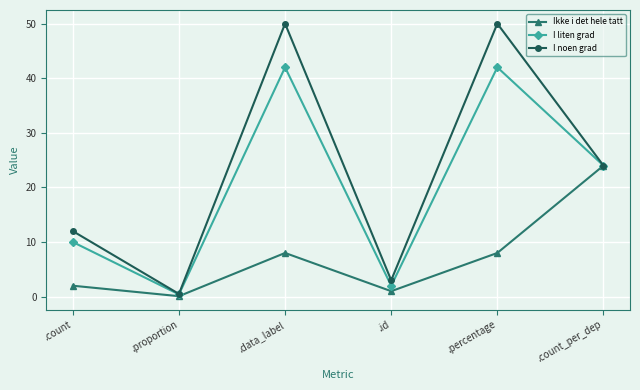

Is the value of I noen grad at .percentage greater than the value of I liten grad at .proportion?

Yes